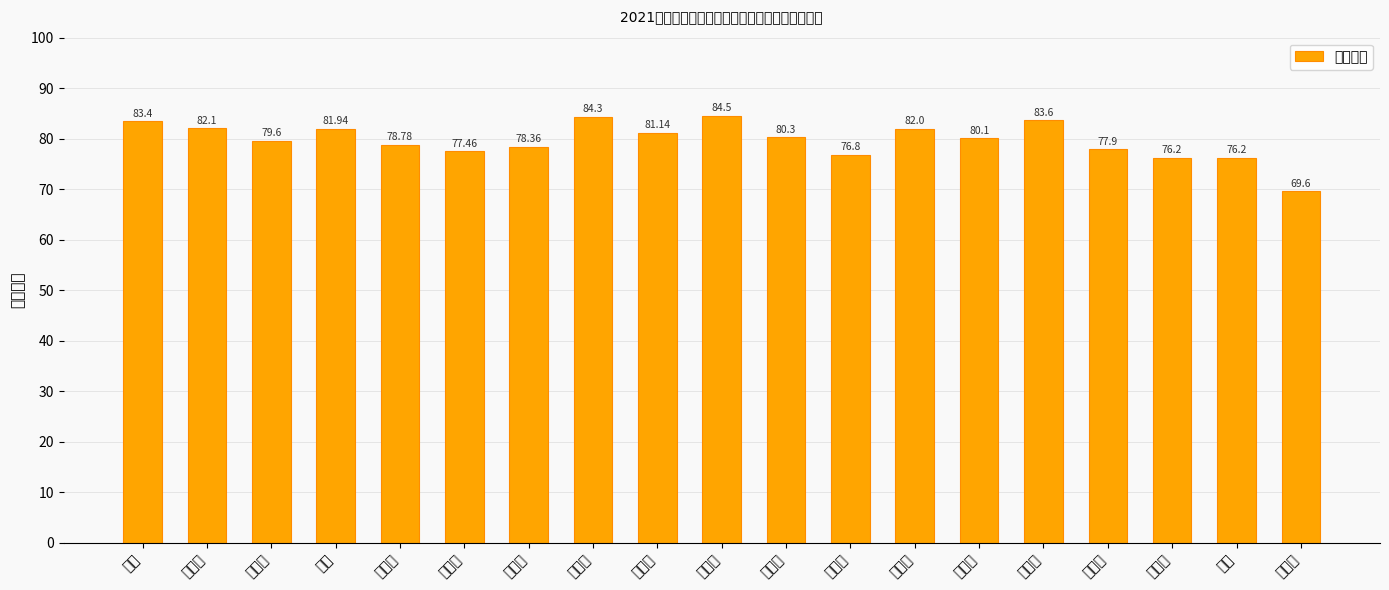

What is the label of the 17th bar from the right?

季雯雯